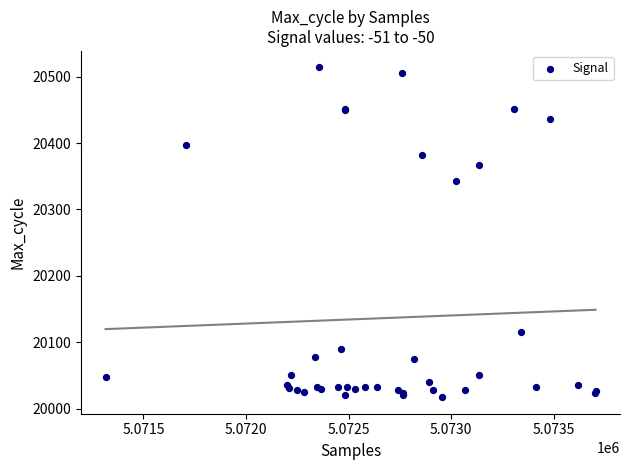

What Y value in the scatter plot is closest to 20265?

20343